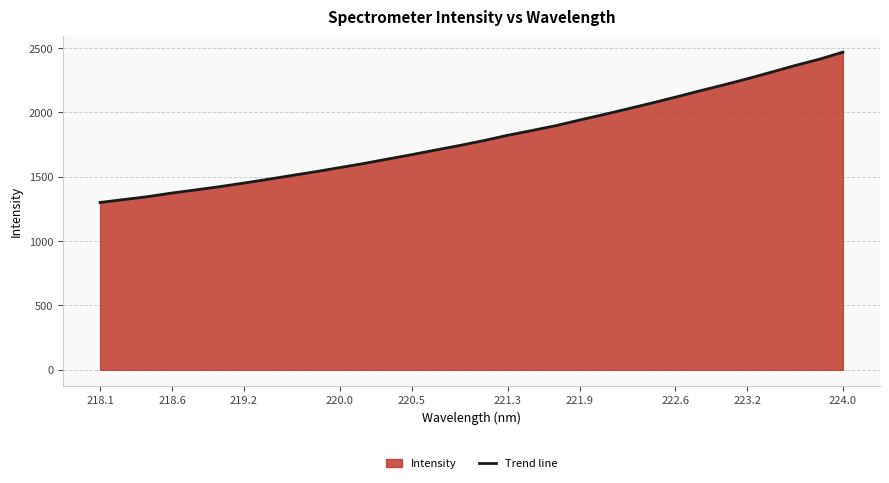

What is the maximum value shown in the chart?

2467.1